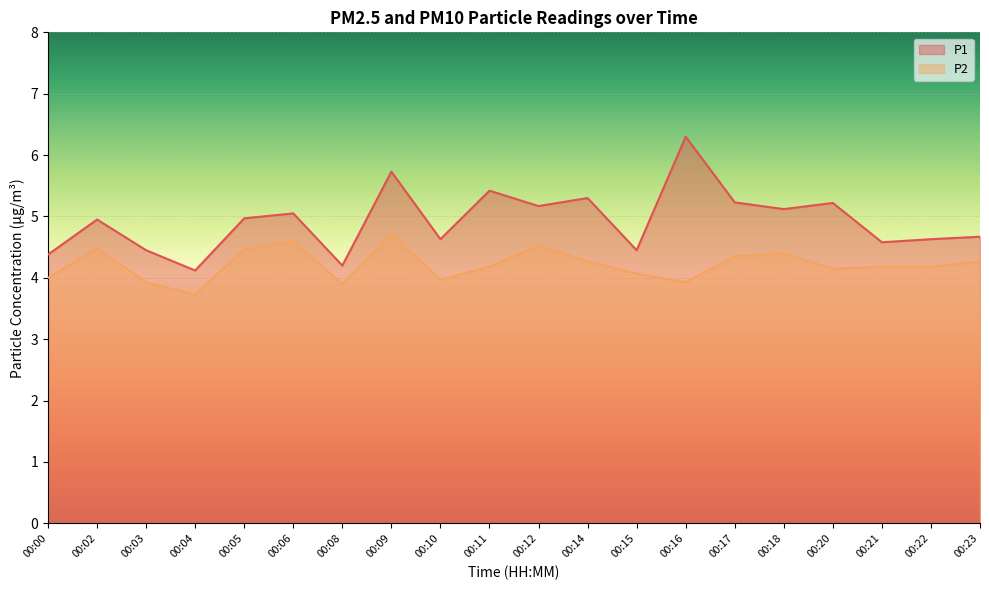

How many lines are shown in the chart?

2